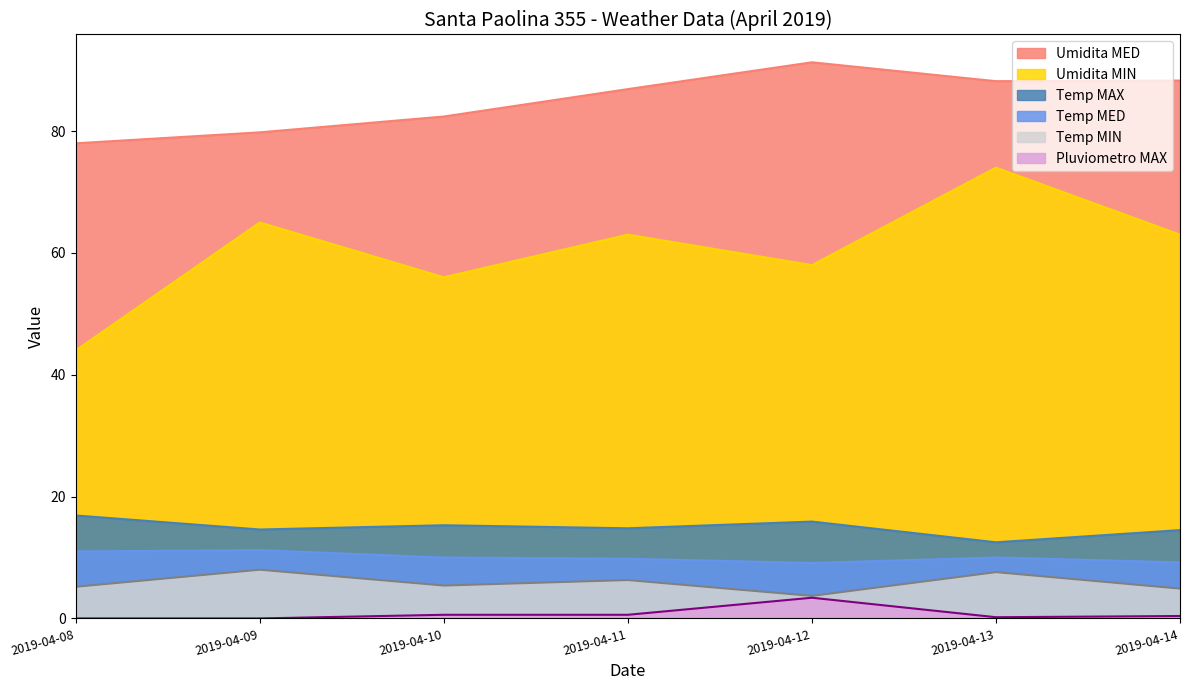

How many interior local valleys does the Temp MIN series have?

2